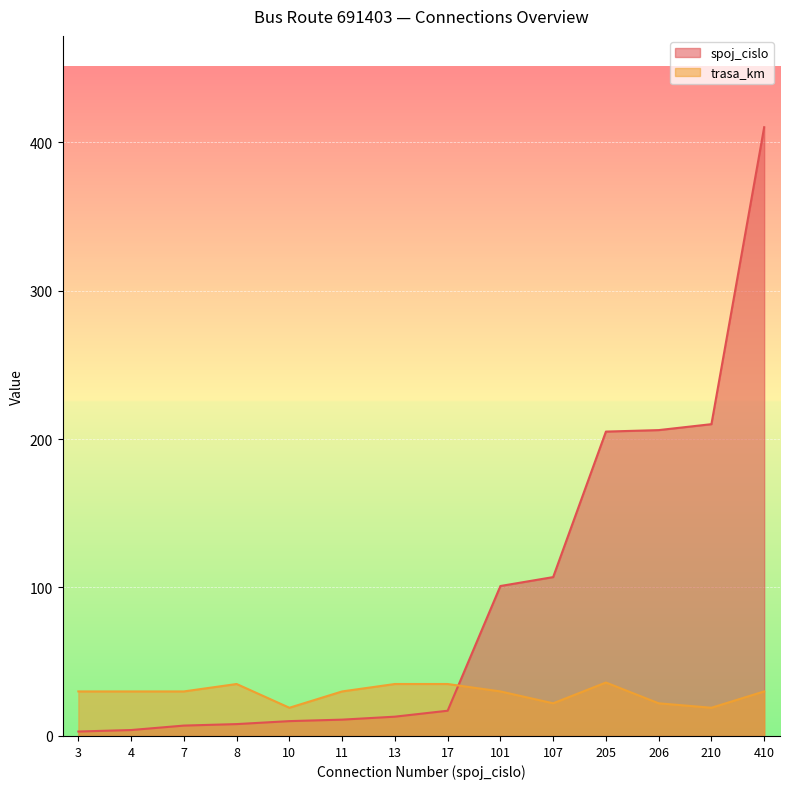

Where is the first local minimum for trasa_km?

10